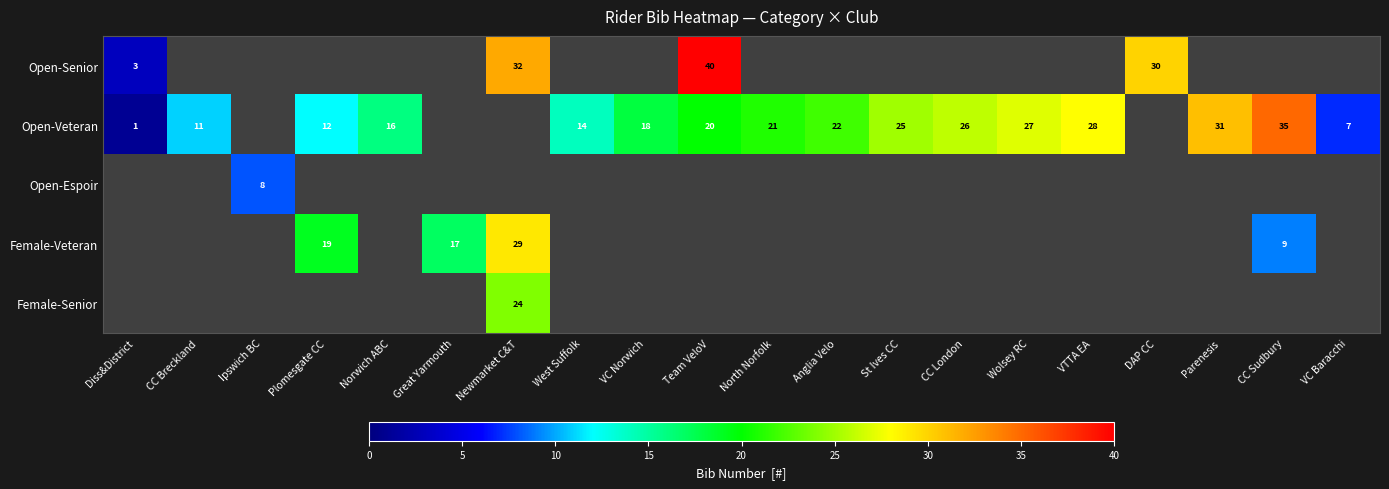

At how many categories does at least one series exceed 5?

19